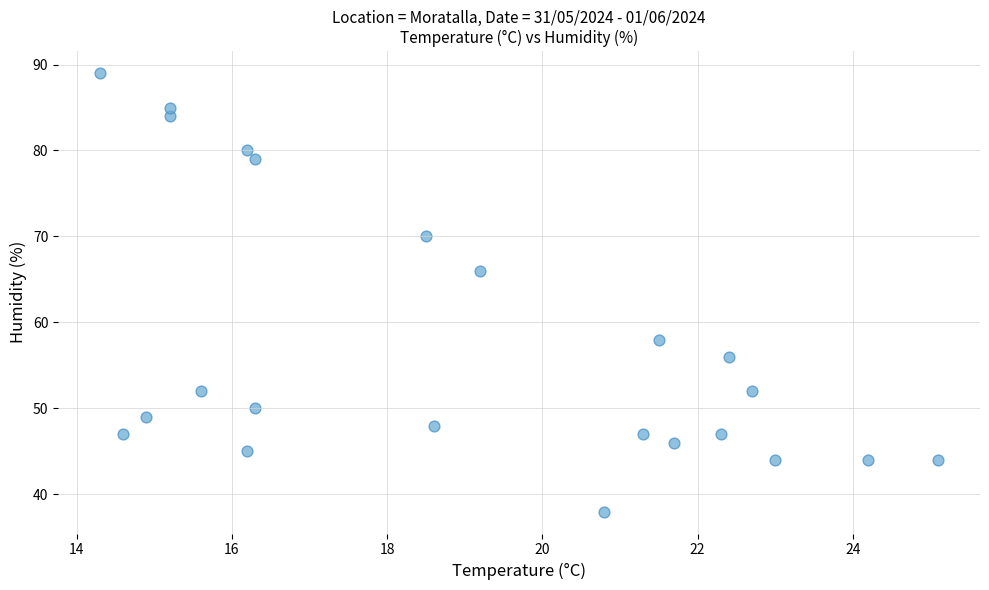

What is the range of Y values (max minus min)?

51